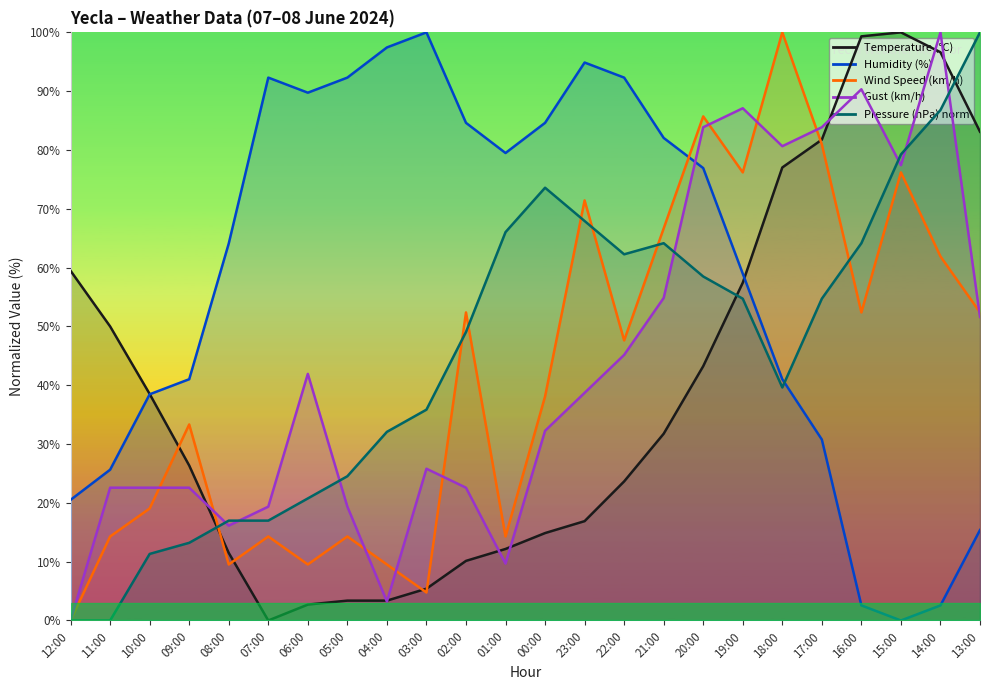

After their last crossing, which series has the higher values: Gust (km/h) or Humidity (%)?

Gust (km/h)